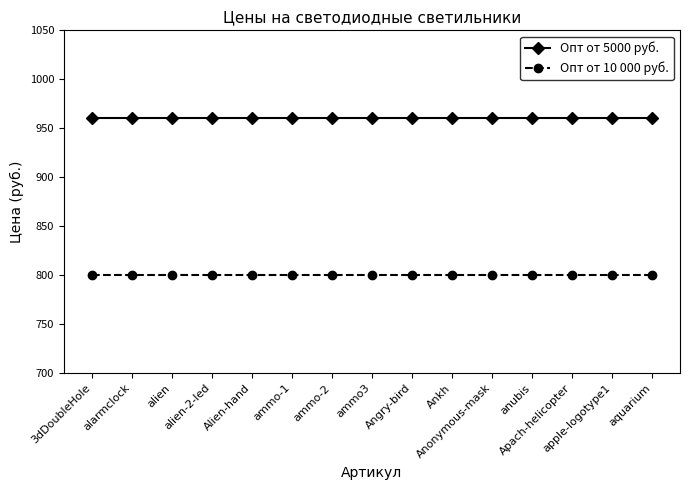

What is the maximum value shown in the chart?

960